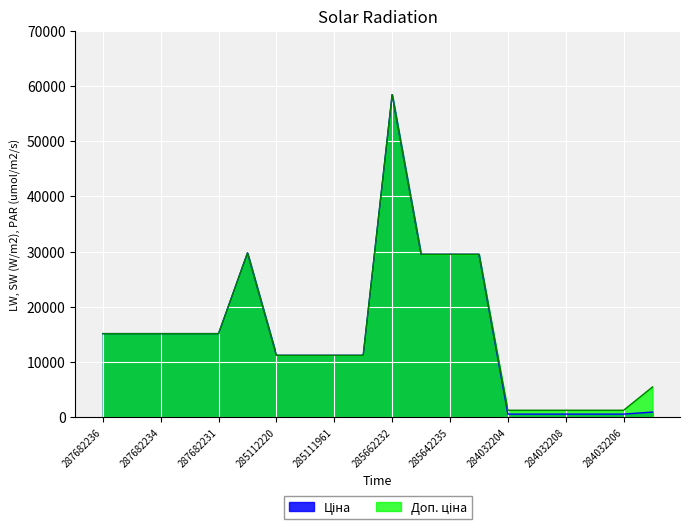

The Доп. ціна series shows 18291.2 at 285112220. True or false?

False